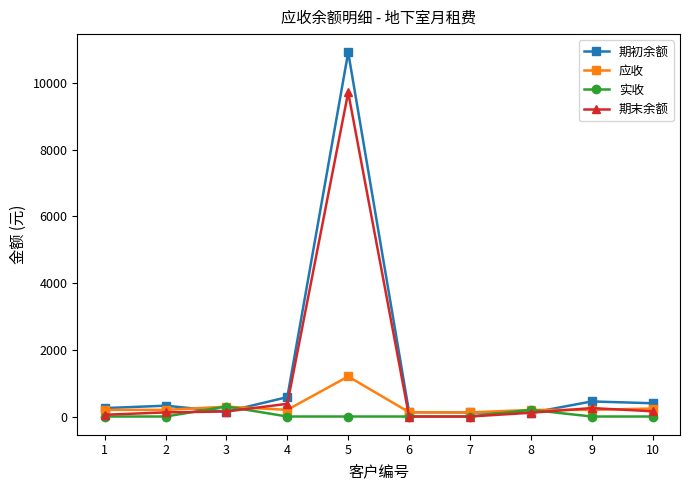

At which category is the sum across all series the highest?

5